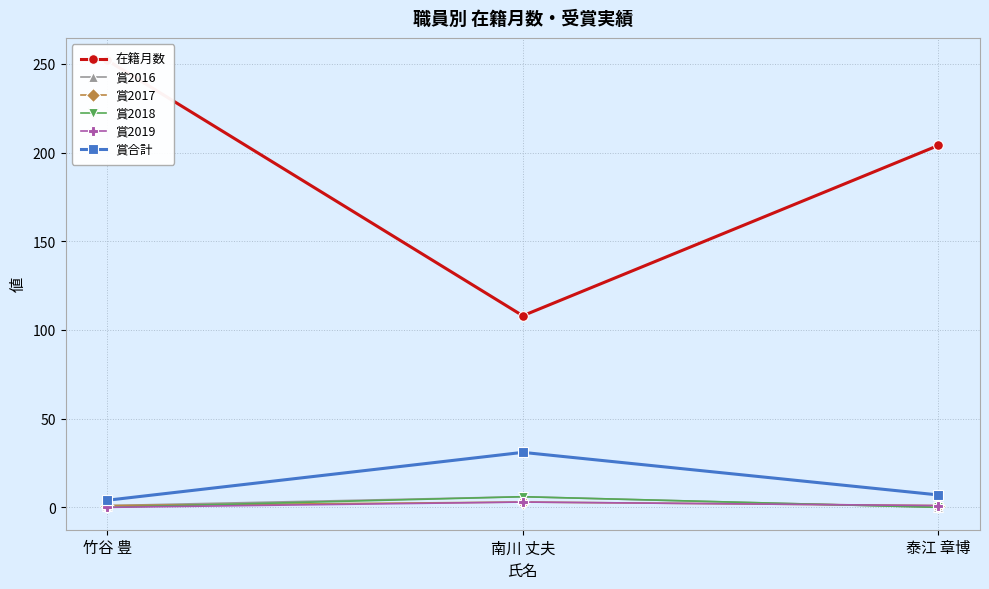

The 賞2018 series shows 4 at 泰江 章博. True or false?

False